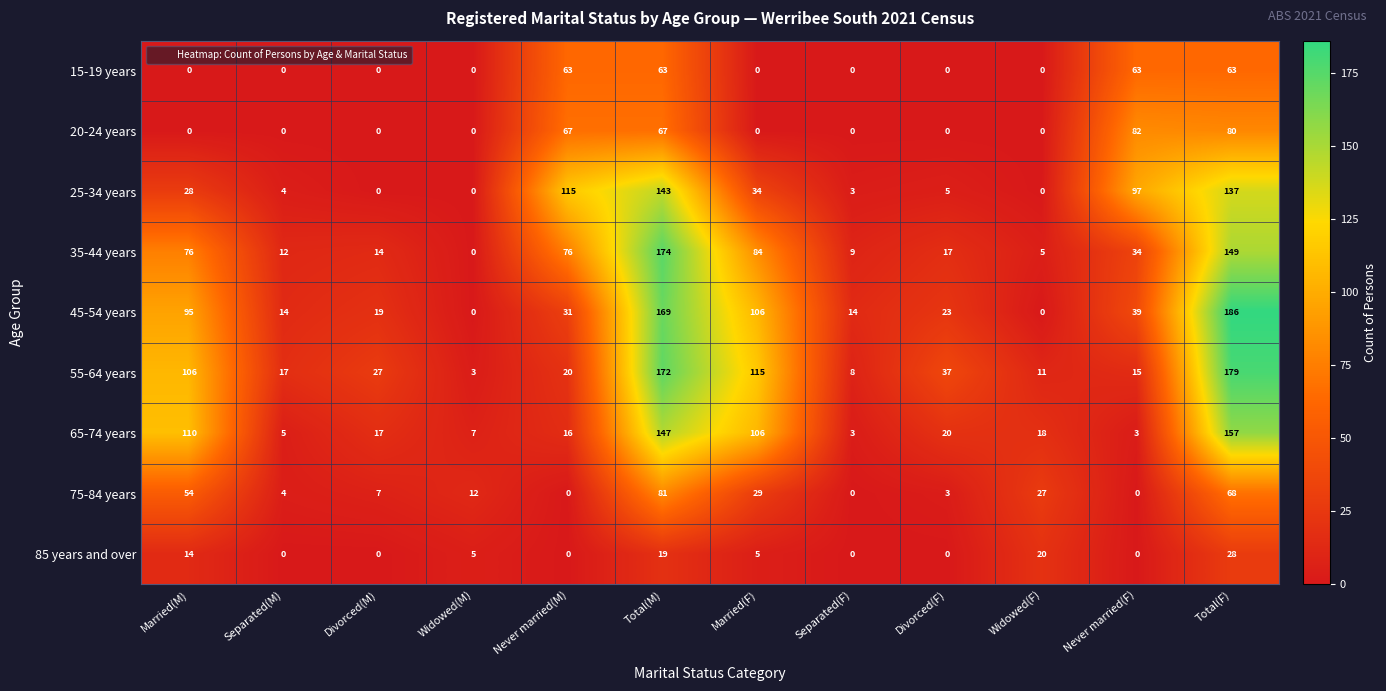

What is the approximate value of 15-19 years at Never married(M), to the nearest 5?

65